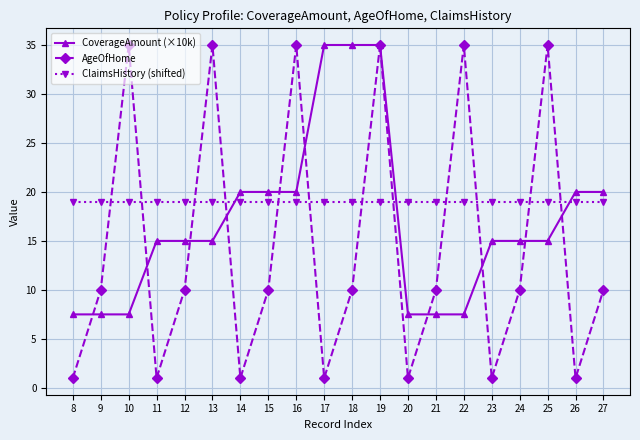

Count the number of data series in this chart.

3